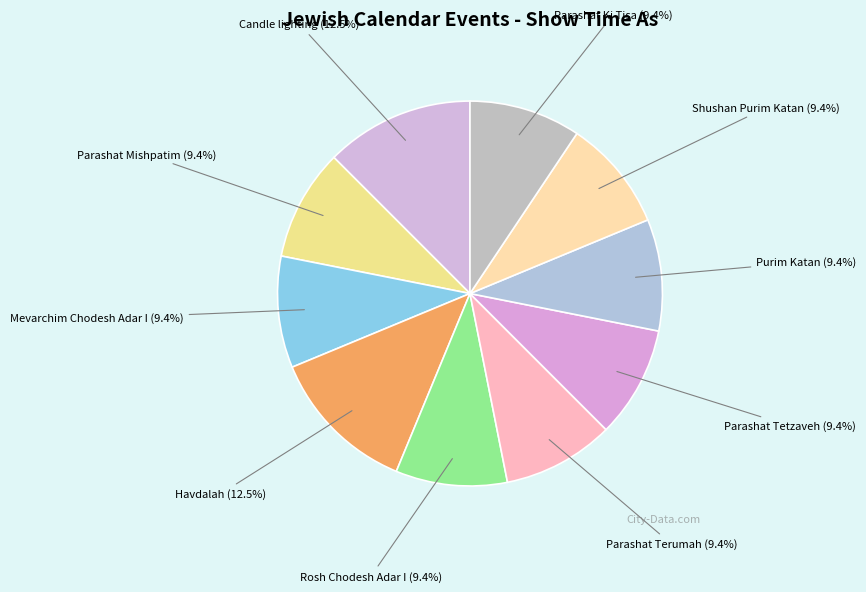

The Candle lighting slice represents 4% of the pie. True or false?

False